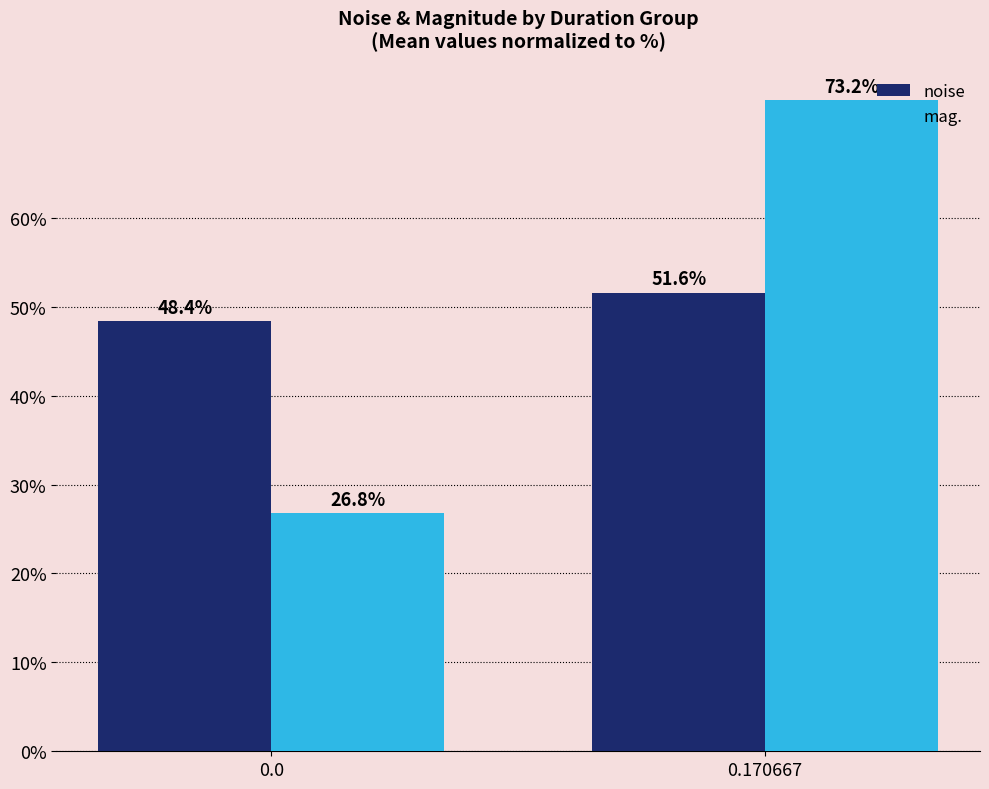

At which label does noise first exceed 51?

0.170667